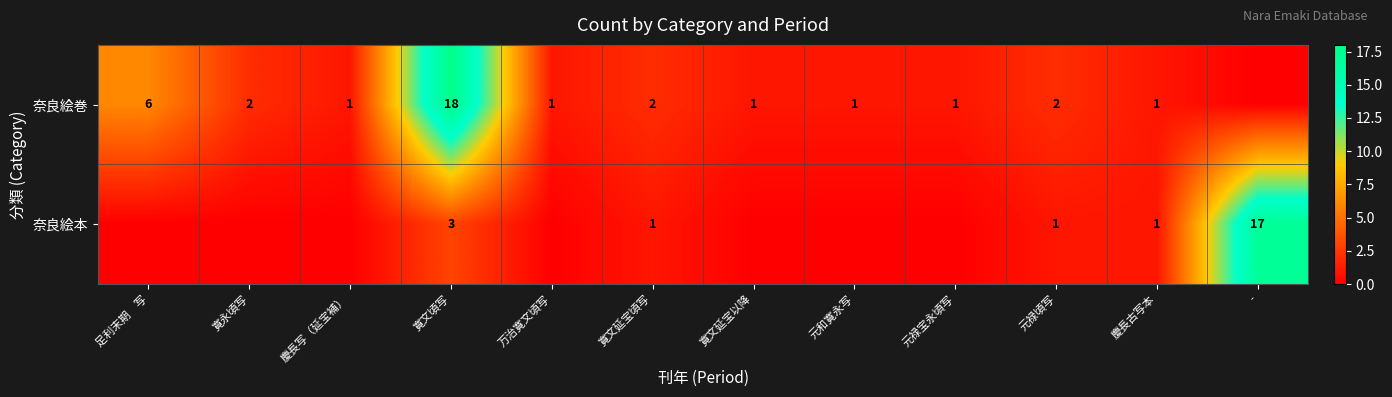

The value of 奈良絵本 at 寛文頃写 is 1. True or false?

False